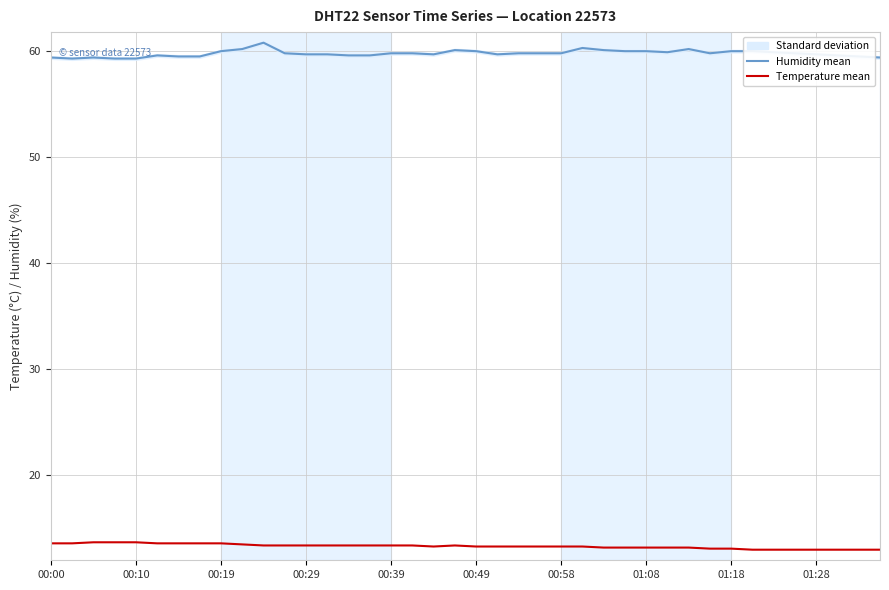

True or false: humidity and temperature intersect in this chart.

False